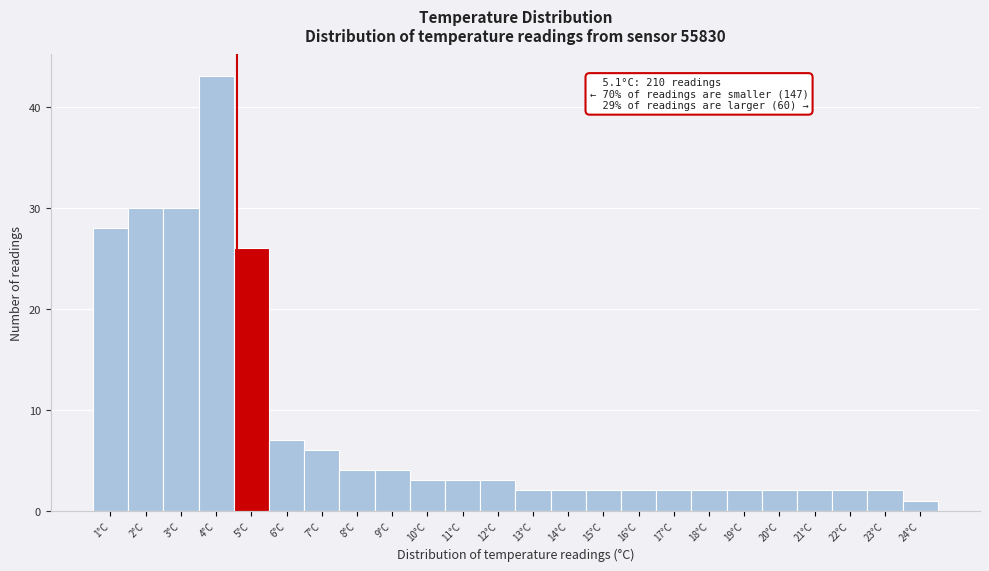

Reading left to right, extract all data points from this chart.

28	30	30	43	26	7	6	4	4	3	3	3	2	2	2	2	2	2	2	2	2	2	2	1